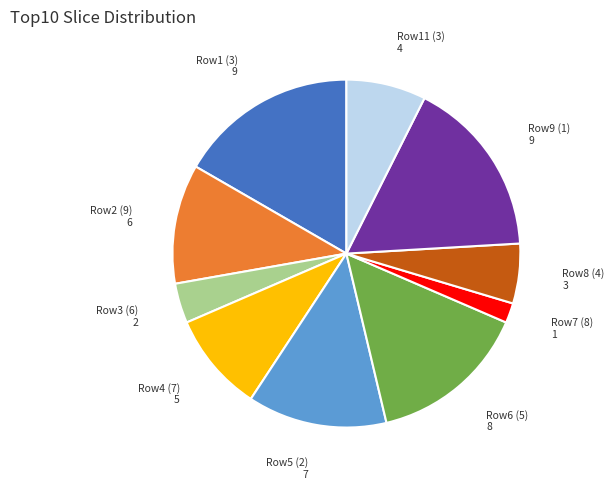

Do Row7 (8) and Row1 (3) together represent more than half of the pie?

No